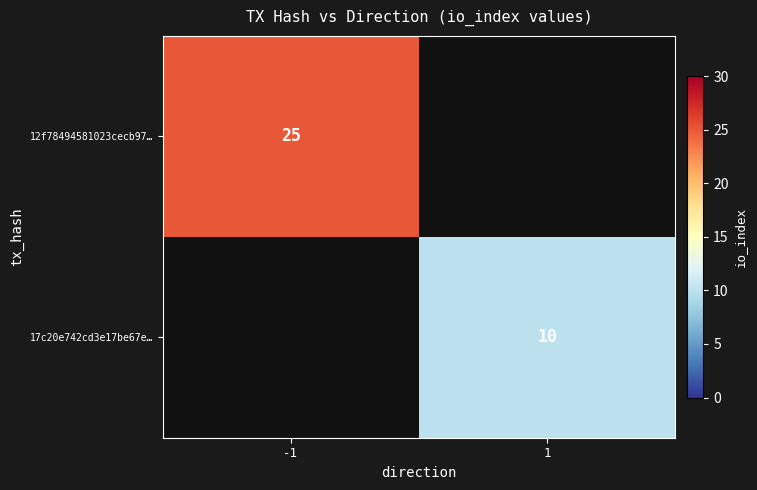

Which has a higher value, 1 or -1?

-1